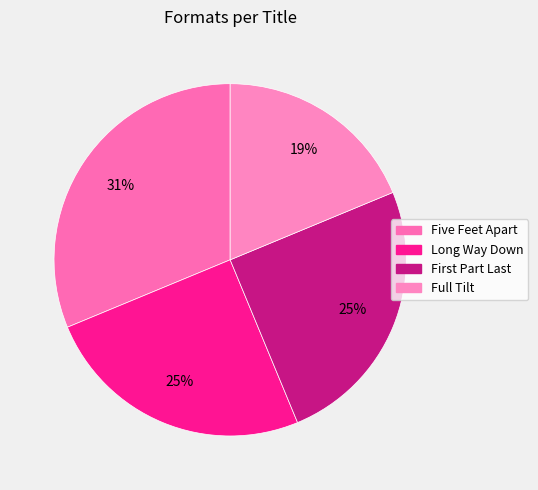

Is it true that Five Feet Apart is 40% of the pie?

False